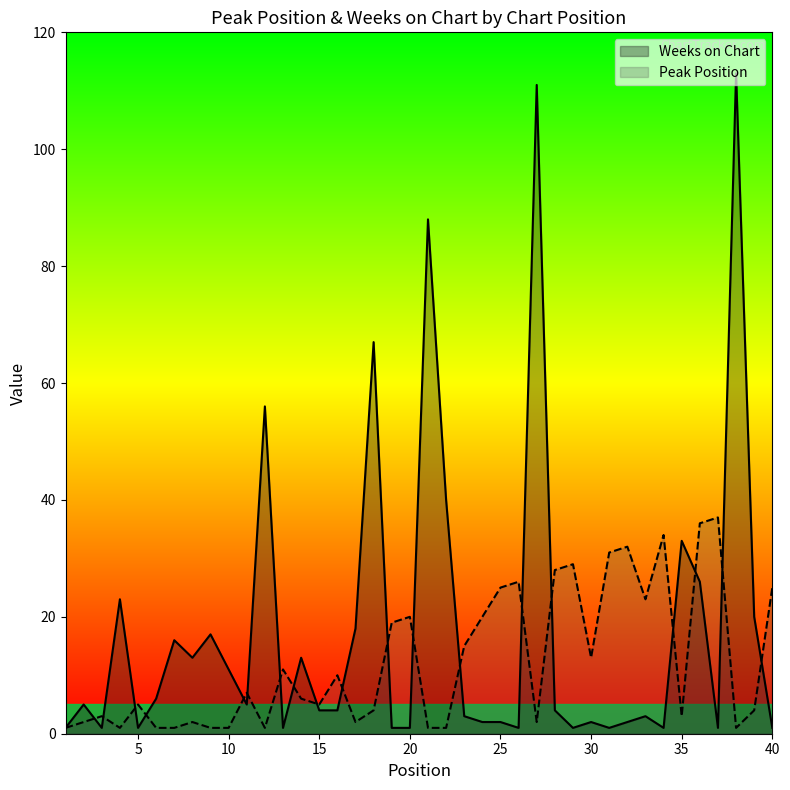

What is the approximate value of Peak Position at 28, to the nearest 5?

30